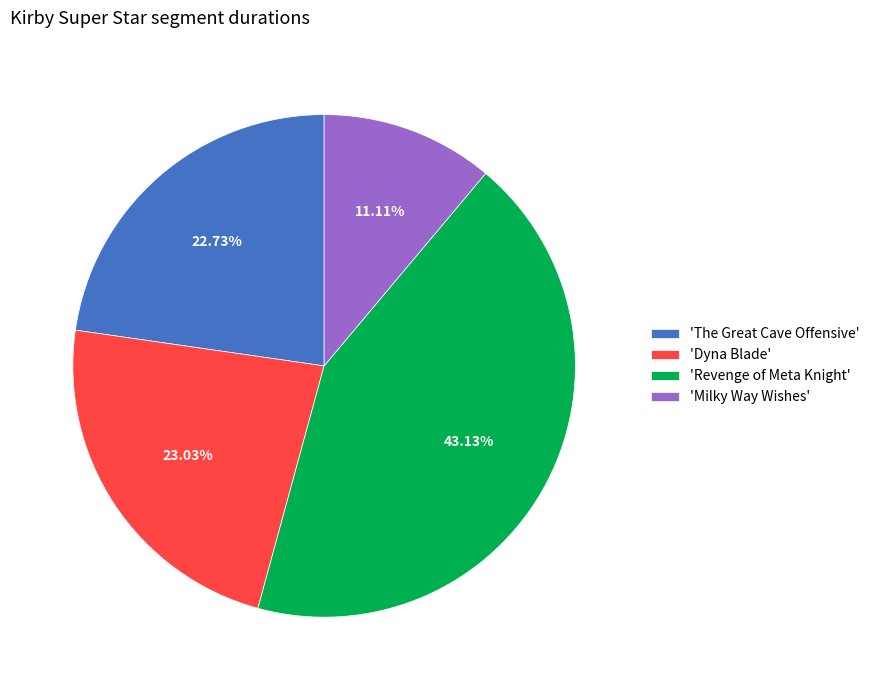

Which slice is the smallest?

'Milky Way Wishes'